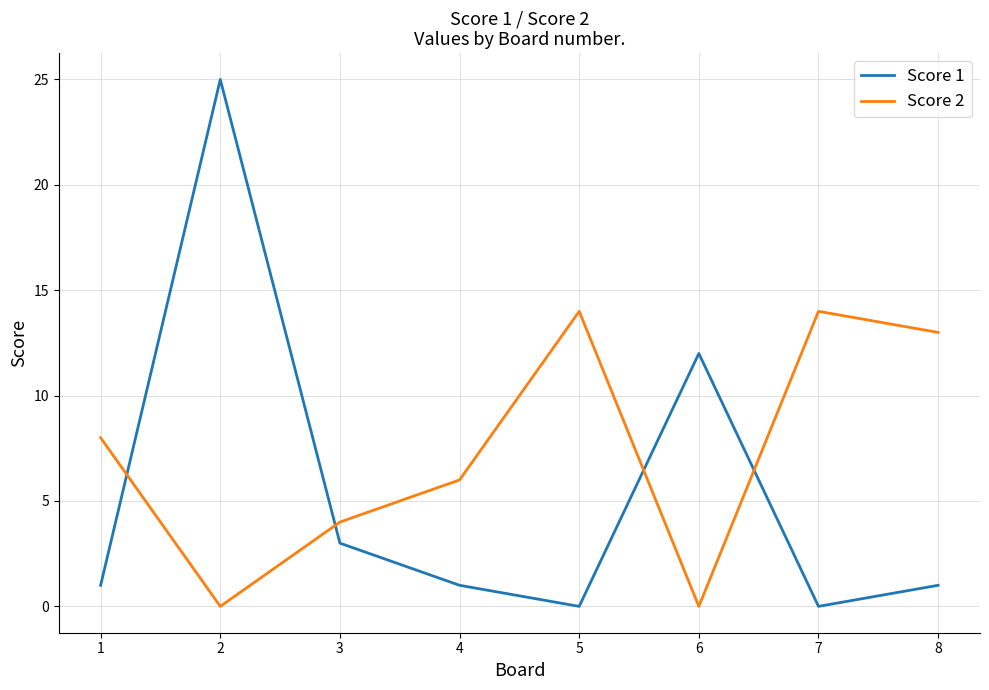

What is the difference between the maximum and minimum values in the Score 1 series?

25